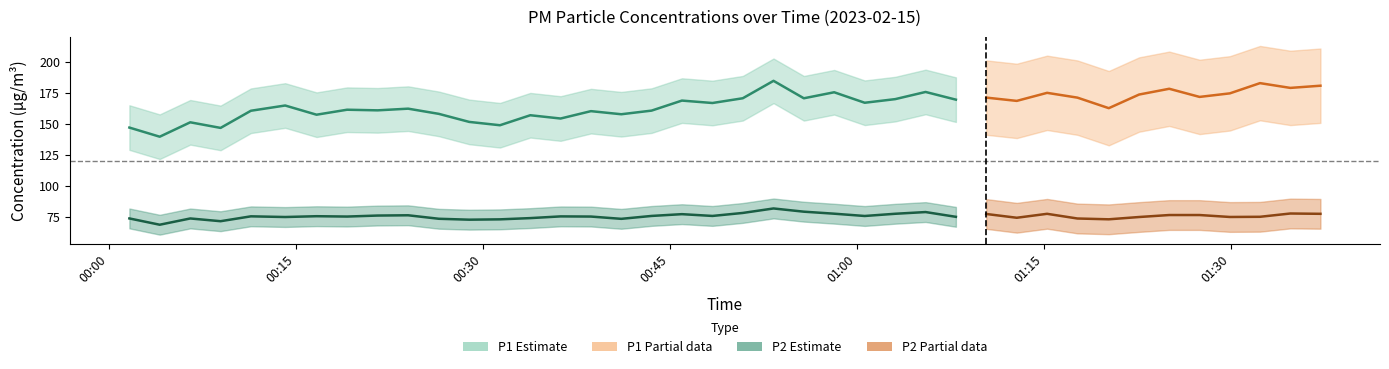

True or false: P1 and P2 intersect in this chart.

False